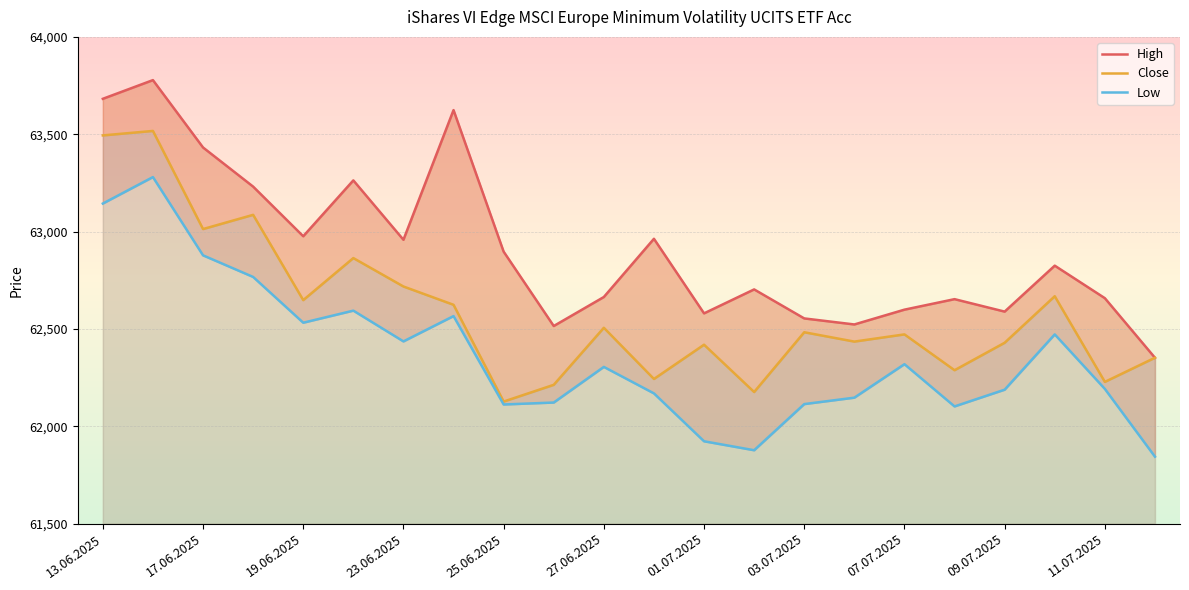

What is the maximum value shown in the chart?

63778